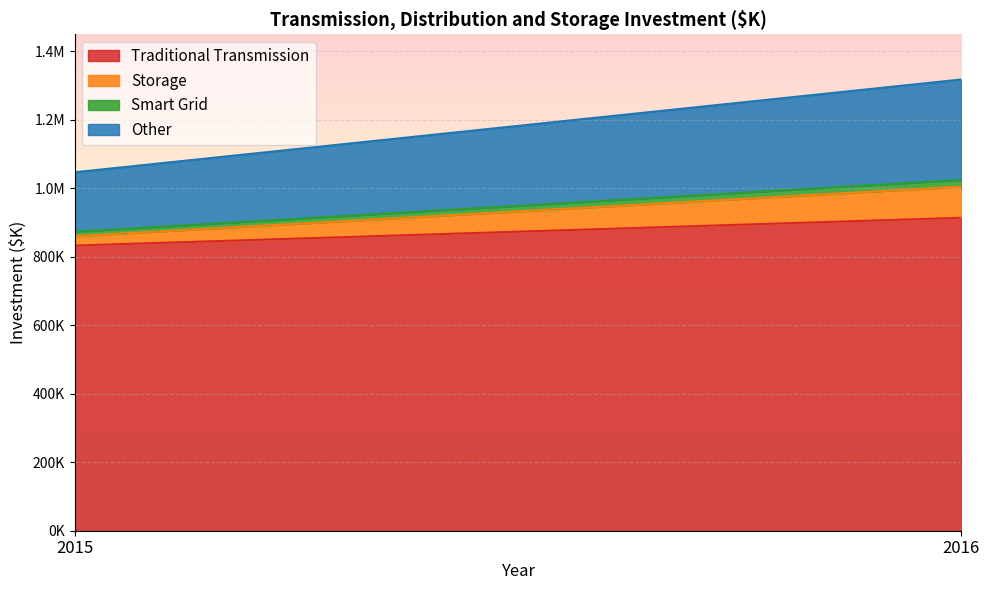

Is the value of Smart Grid at 2015 greater than the value of Storage at 2015?

No